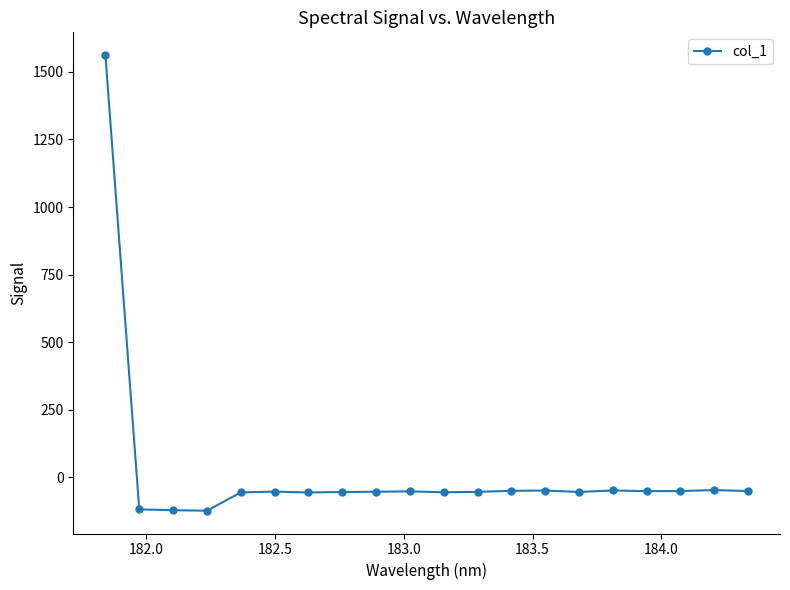

What is the value of the 10th point from the left?

-51.9